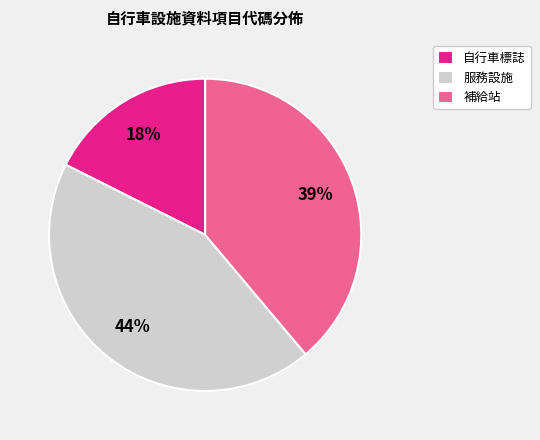

Rank the categories by value from lowest to highest.

自行車標誌, 補給站, 服務設施